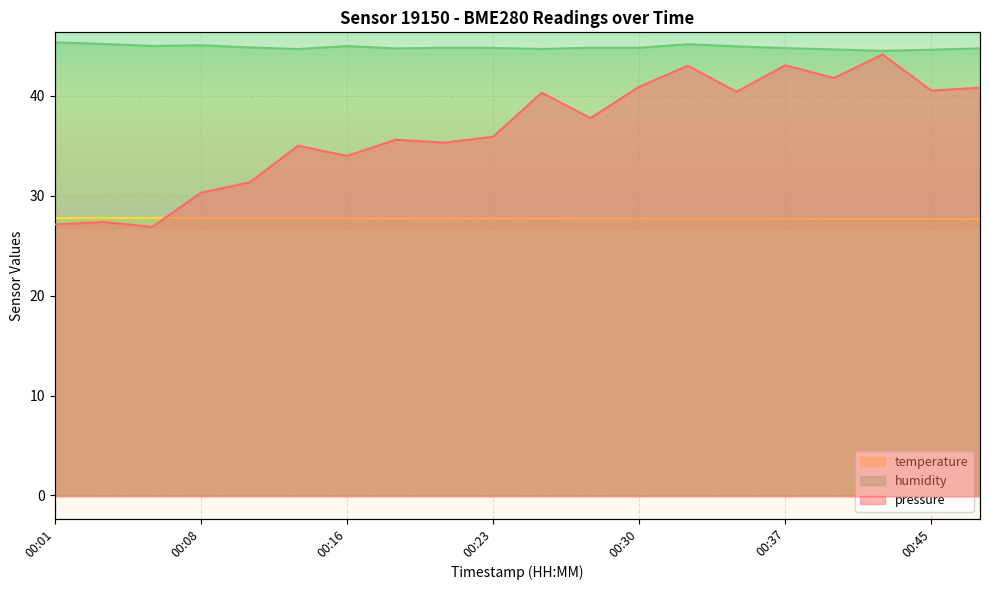

At how many categories does at least one series exceed 38?

20